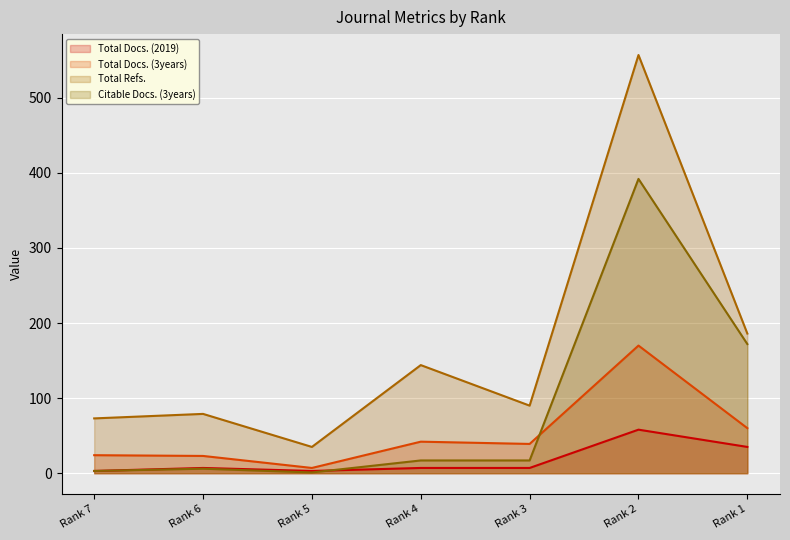

At Rank 7, list the series in order from smallest to largest.

Total Docs. (2019), Citable Docs. (3years), Total Docs. (3years), Total Refs.